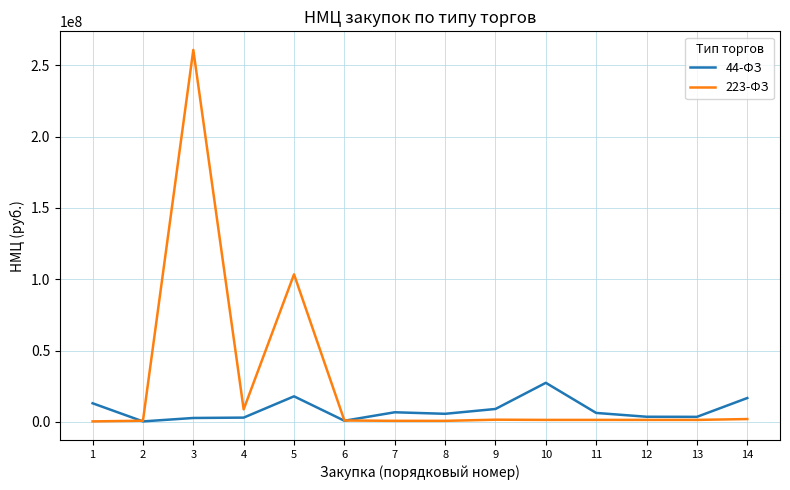

List the series in order of their overall mean, highest first.

223-ФЗ, 44-ФЗ